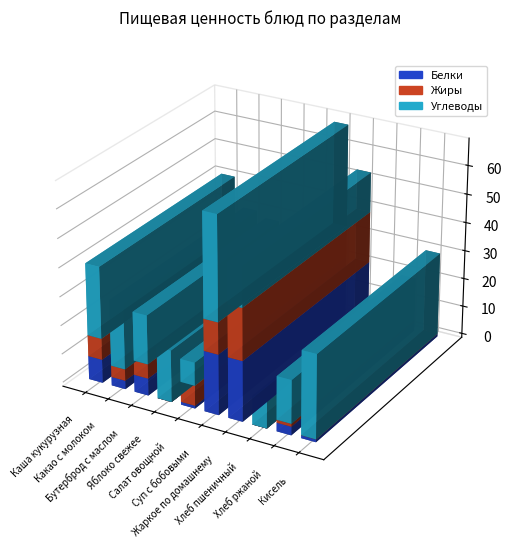

How many values in the Белки series are below 3?

4